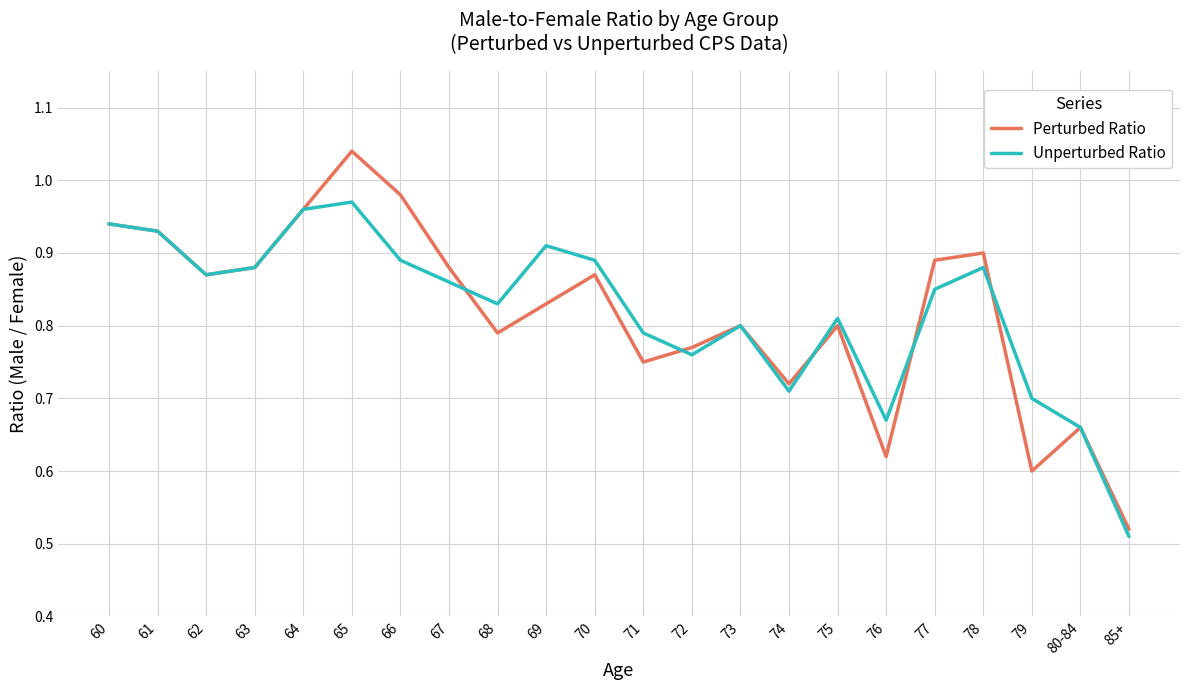

What is the total value across all series at 79?

1.3